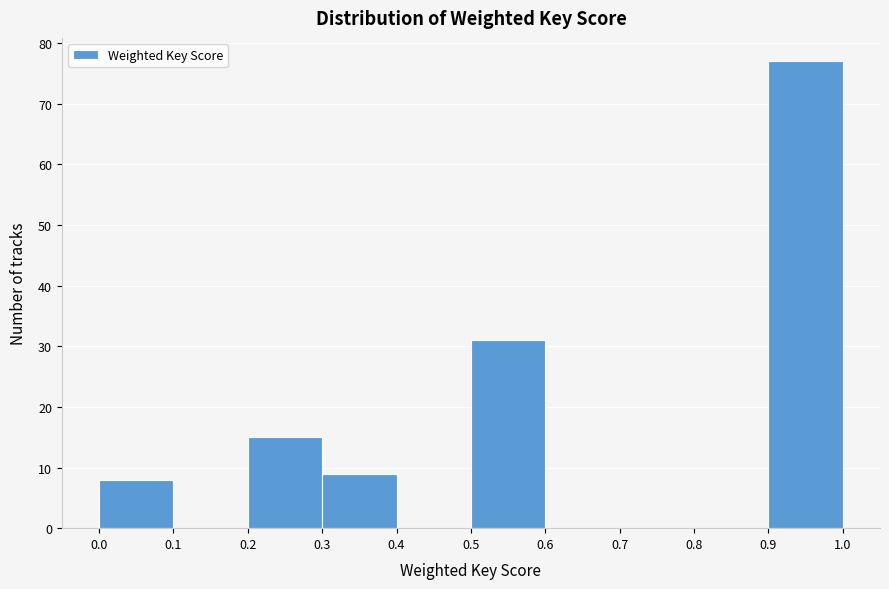

Which range on the x-axis has the tallest bar?

0.9 to 1.0